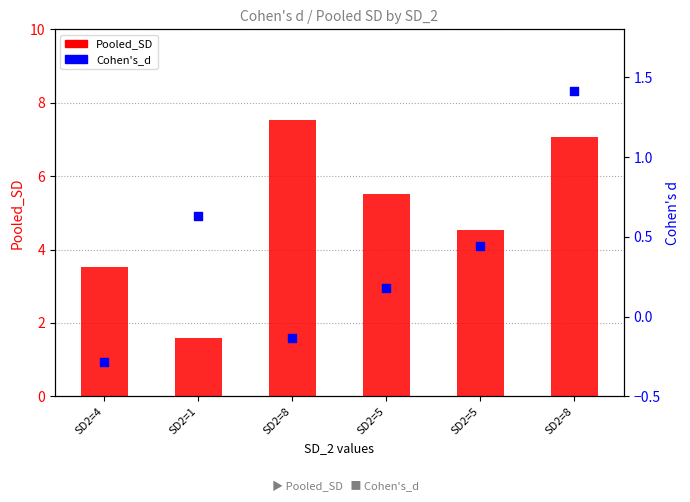

At how many categories does at least one series exceed 6?

2